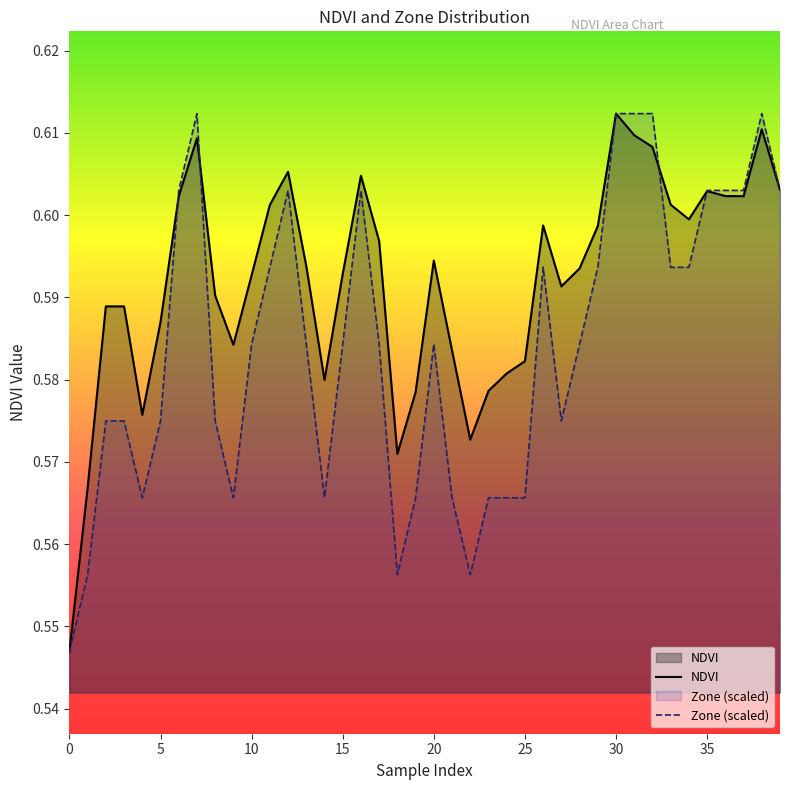

Is it true that Zone (scaled) equals 0.2 at 35?

False